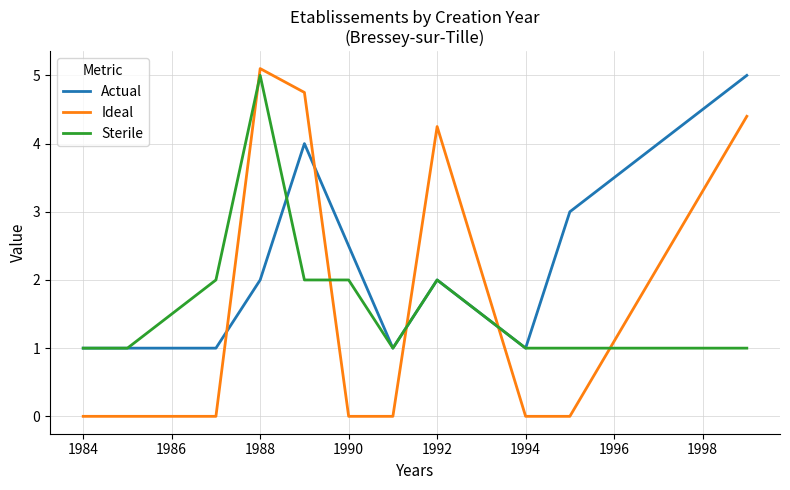

Which series has the largest range (max minus min)?

Ideal